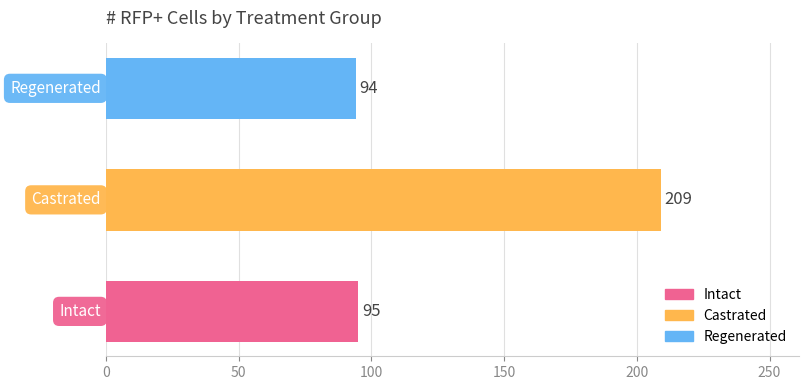

What is the minimum value shown in the chart?

94